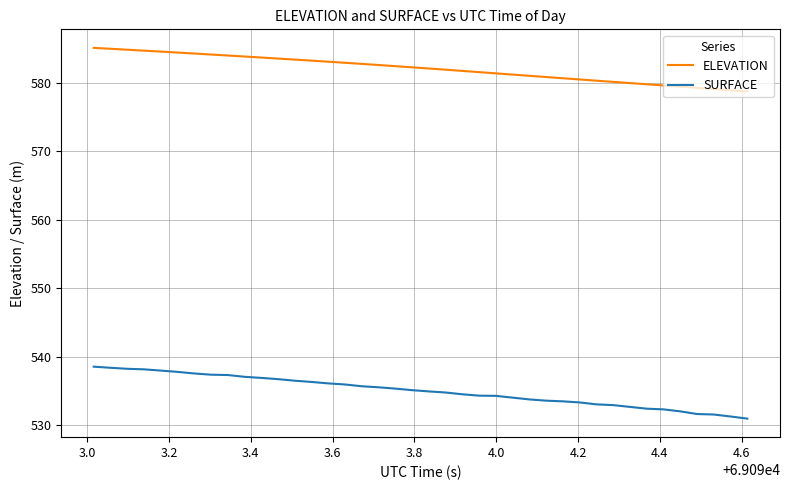

True or false: ELEVATION and SURFACE intersect in this chart.

False